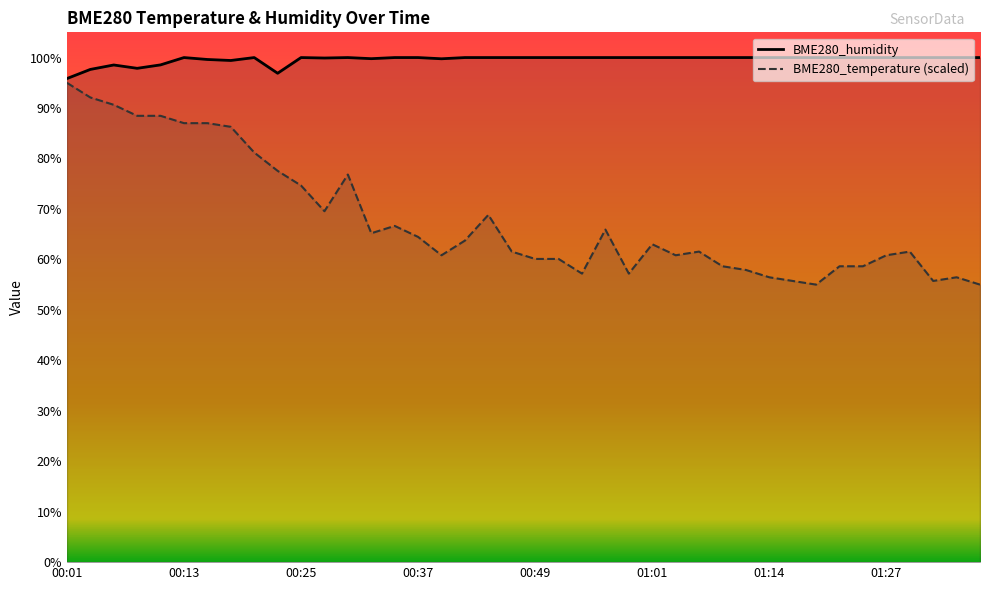

How many series are shown in this chart?

2